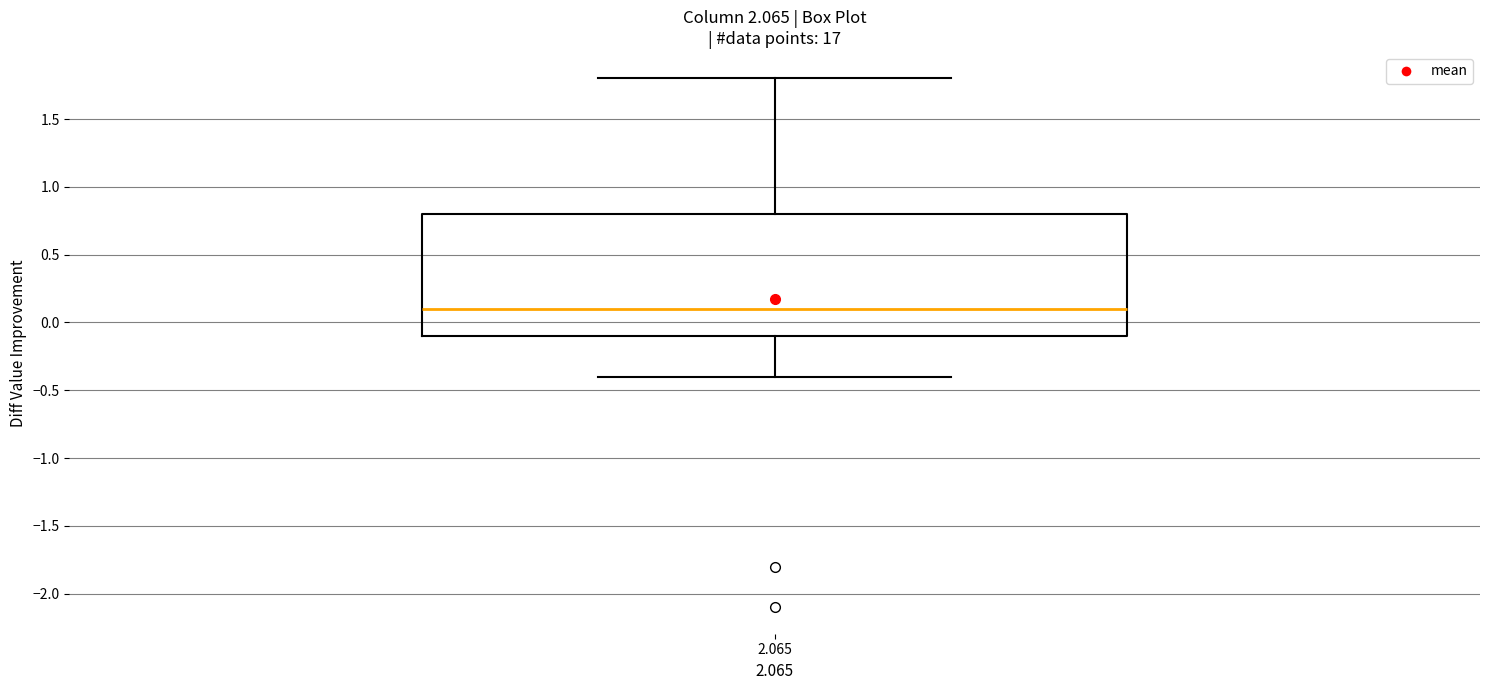

Where does the upper whisker of the box at x = 2.065 end on the y-axis? The values are not printed on the chart, so give them approximately, as read against the axis.

1.8